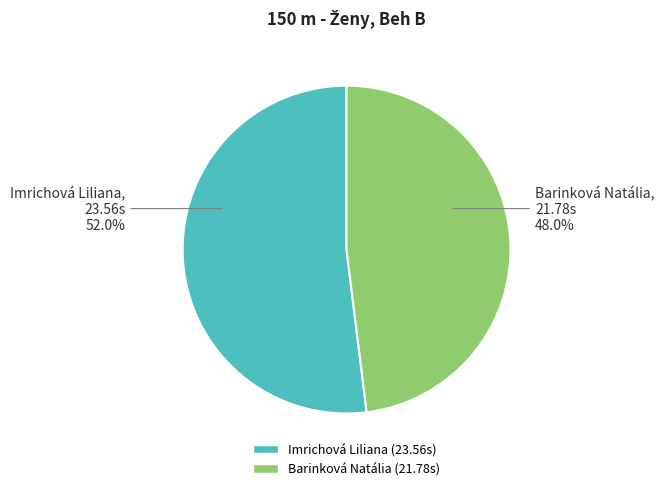

Rank the categories by value from lowest to highest.

Barinková Natália, Imrichová Liliana